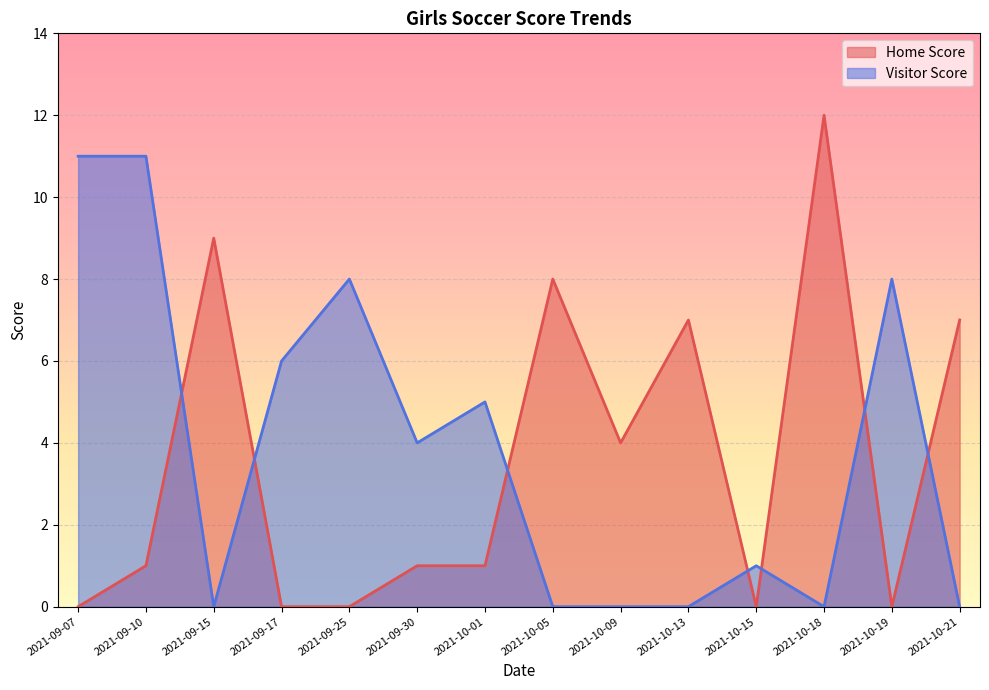

What is the label of the 9th point from the right?

2021-09-30